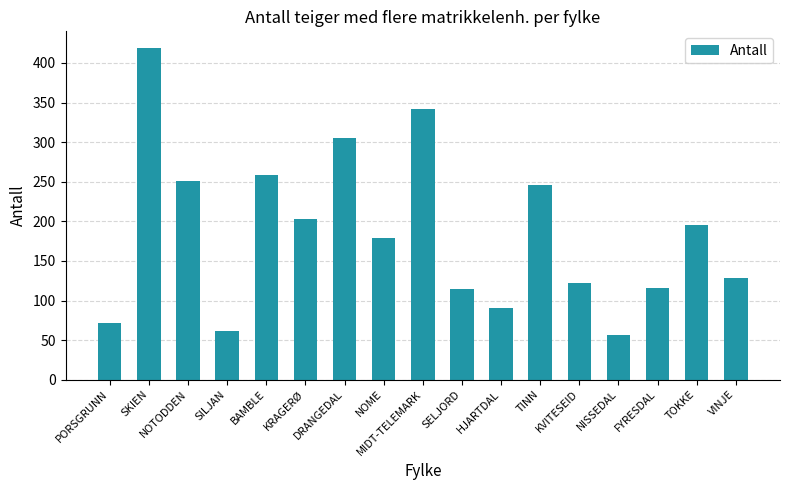

What is the difference between the second highest and second lowest values?

280